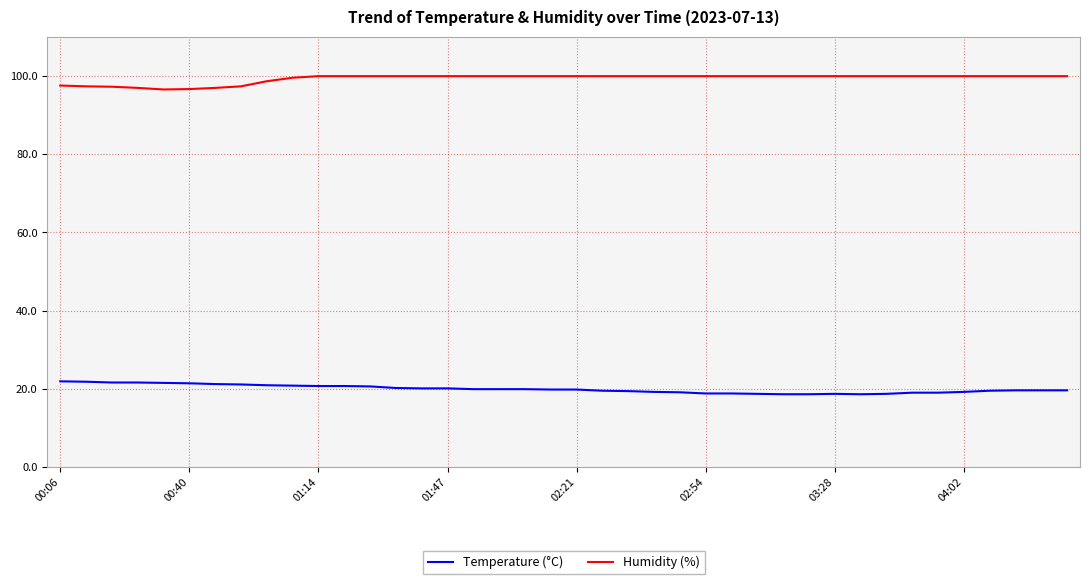

True or false: Temperature (°C) and Humidity (%) intersect in this chart.

False